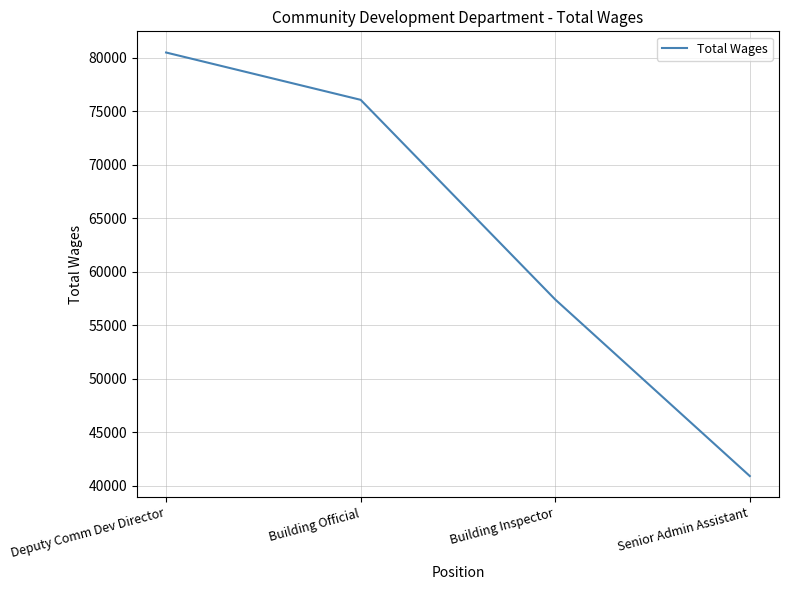

Which label corresponds to the largest value in the chart?

Deputy Comm Dev Director